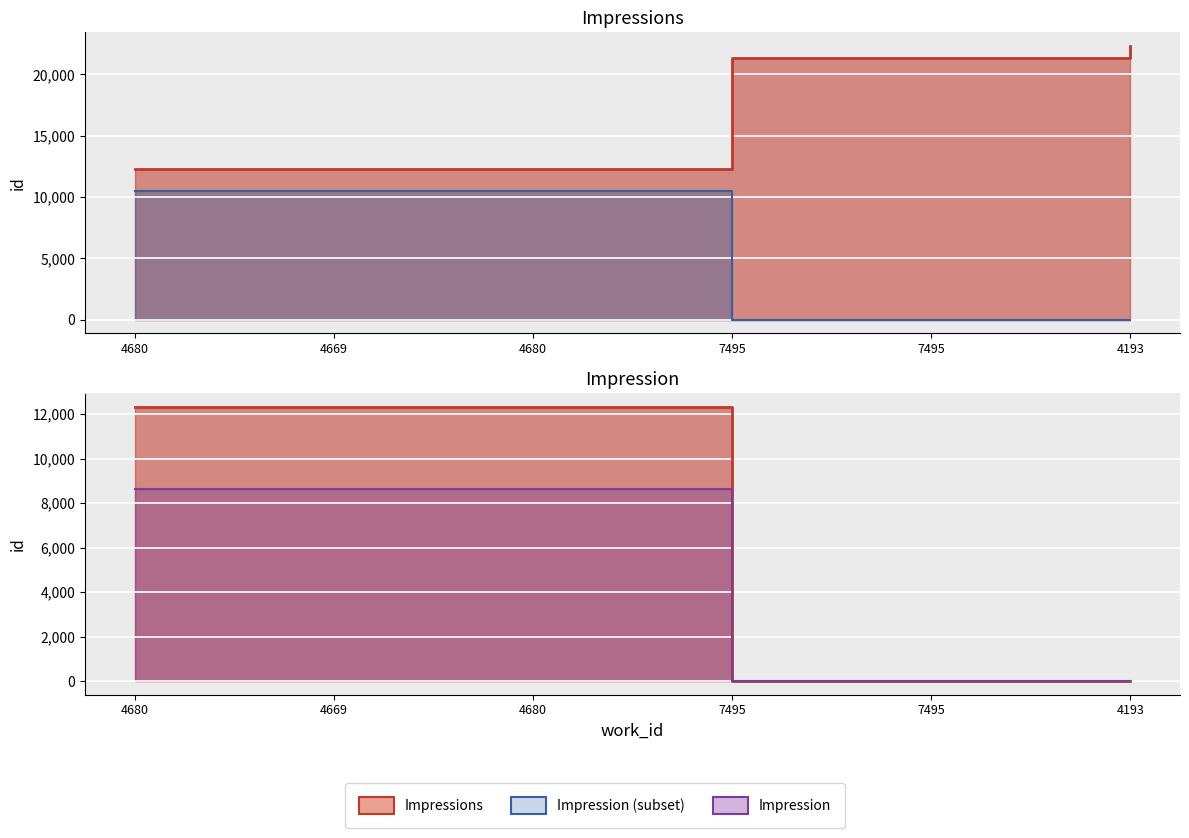

True or false: Impression and Impressions cross at least once.

False